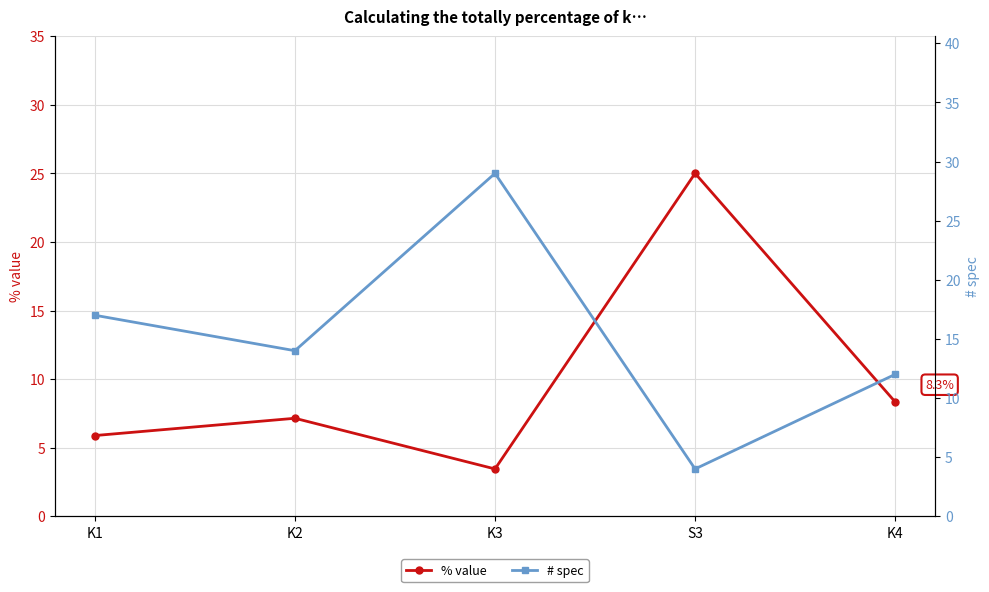

Between K3 and K4, which series saw the biggest shift?

# spec